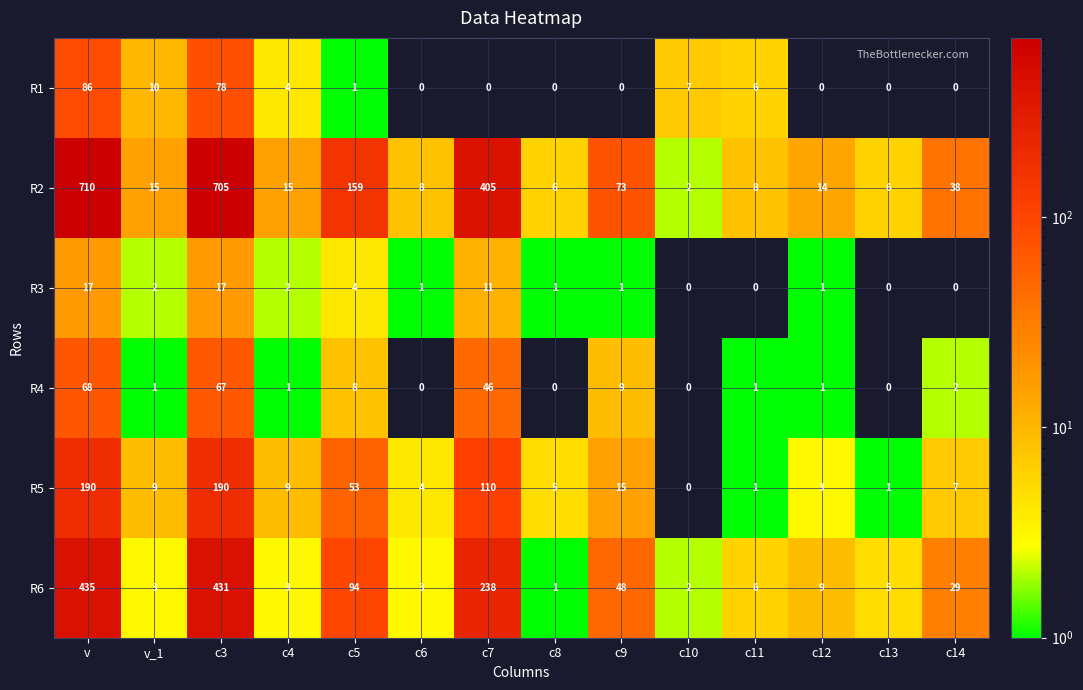

Rank the series by their maximum value, from lowest to highest.

R3, R4, R1, R5, R6, R2